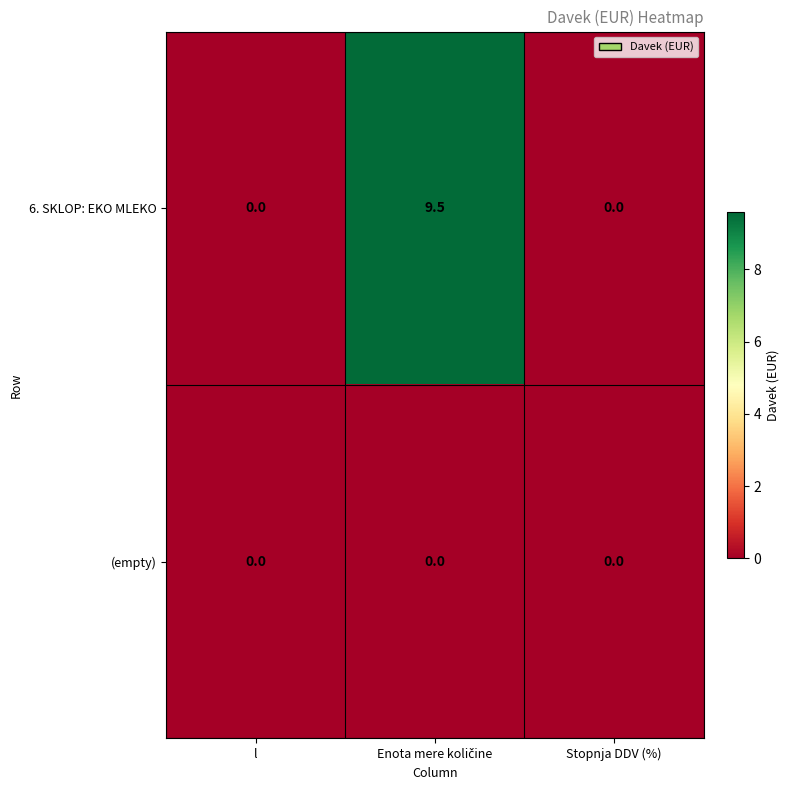

Rank the series by their average value, from lowest to highest.

(empty), 6. SKLOP: EKO MLEKO